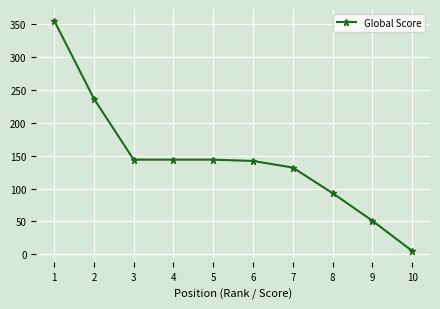

Reading left to right, transcribe all the data shown in this chart.

356	237	144	144	144	142	132	93	51	5